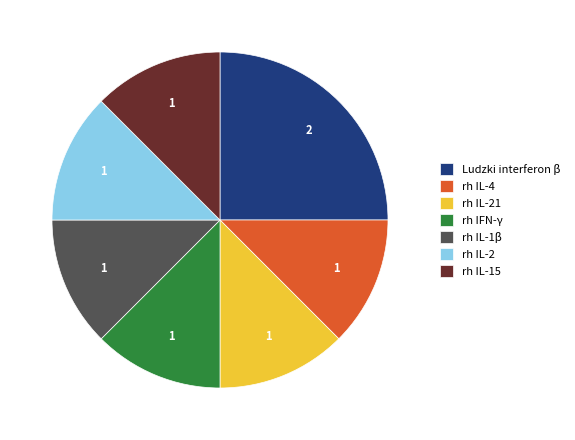

Is it true that rh IL-15 is 12% of the pie?

True